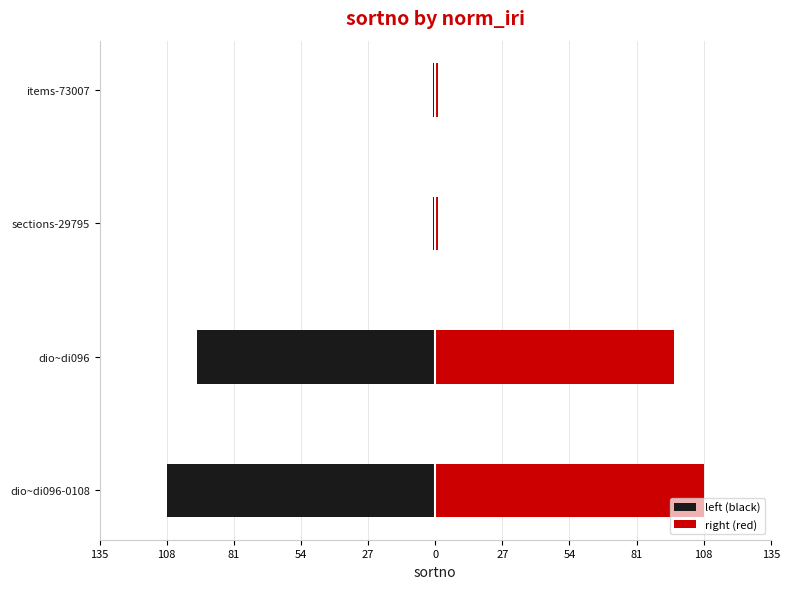

Is the value of left (black) at dio~di096-0108 greater than the value of right (red) at items-73007?

No